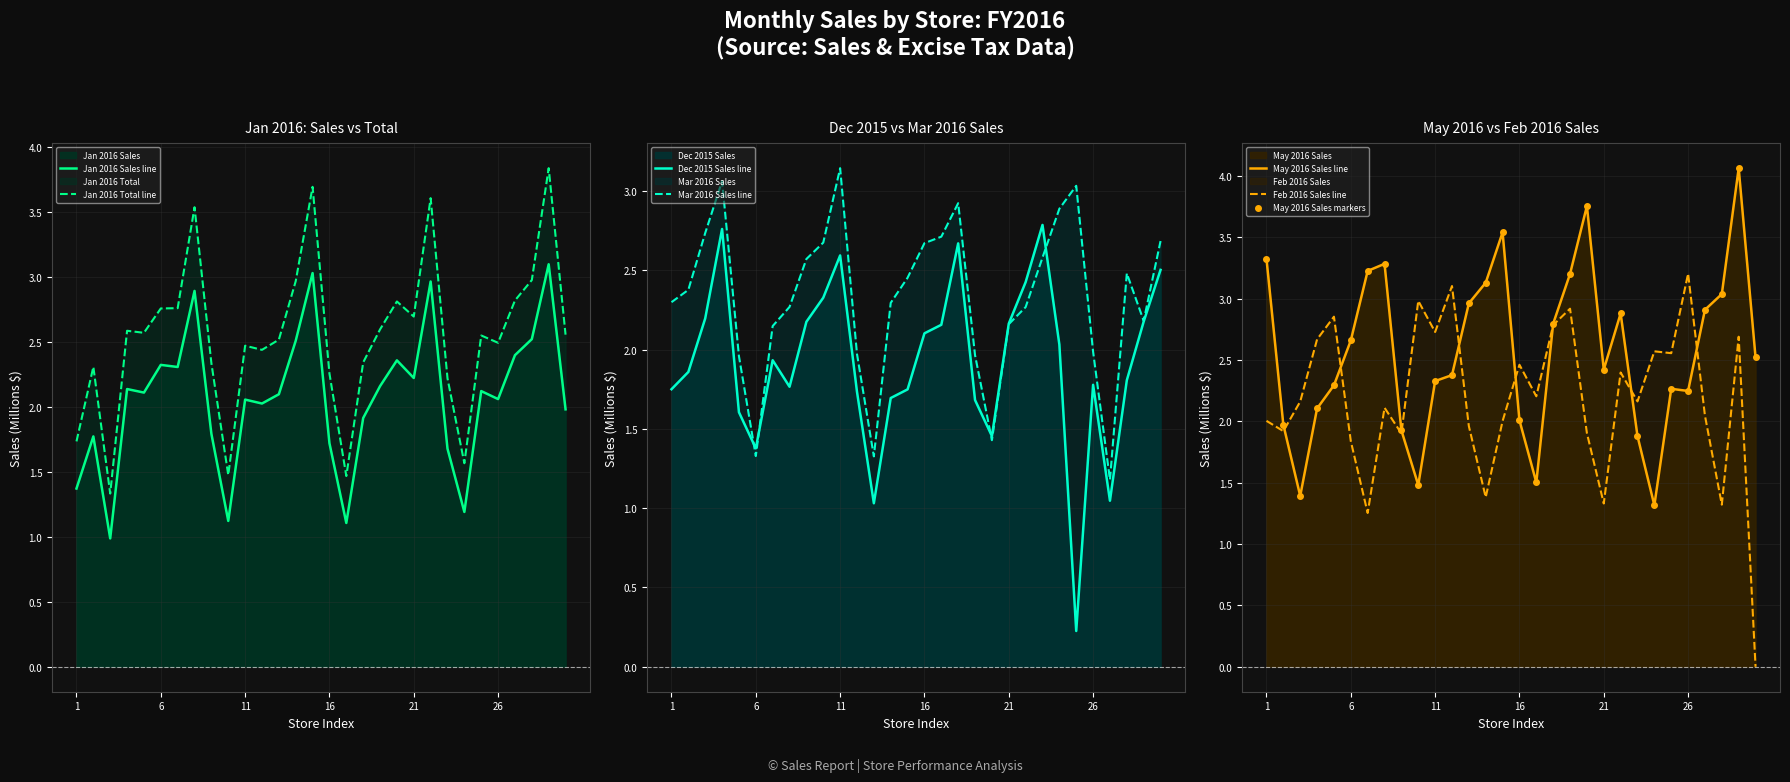

Is it true that Jan 2016 Sales equals 2.5 at 14?

True